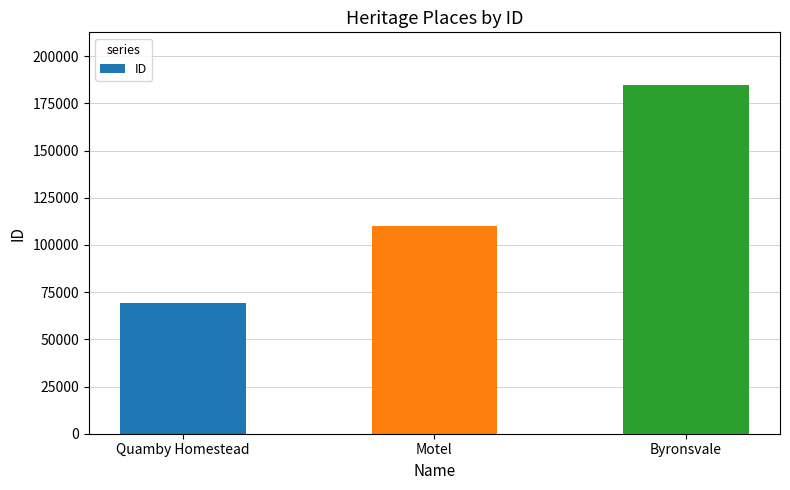

Between Motel and Byronsvale, which is larger?

Byronsvale